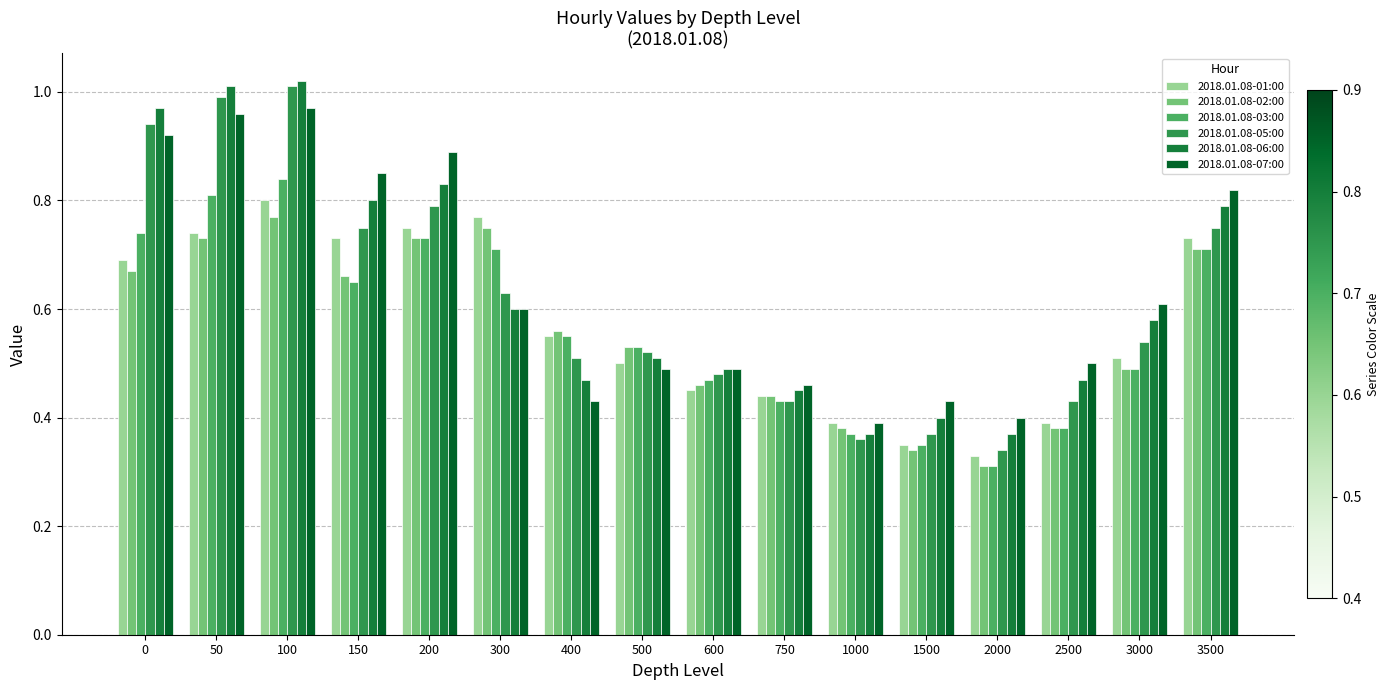

What is the total value across all series at 1000?

2.3